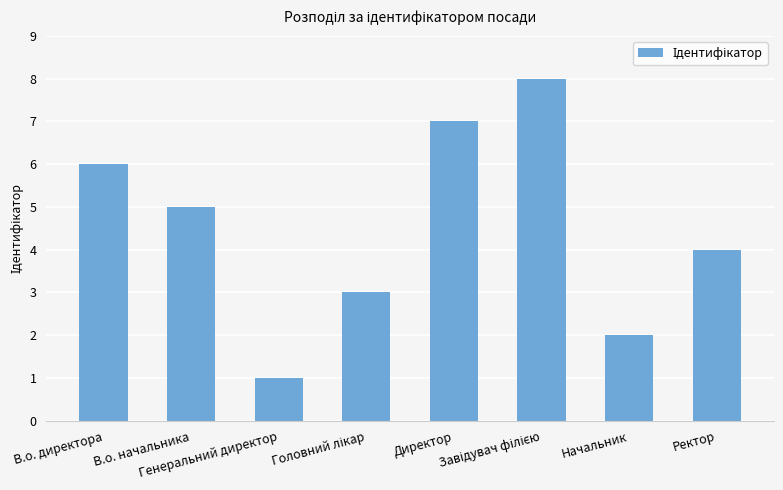

What is the difference between the maximum and minimum values?

7